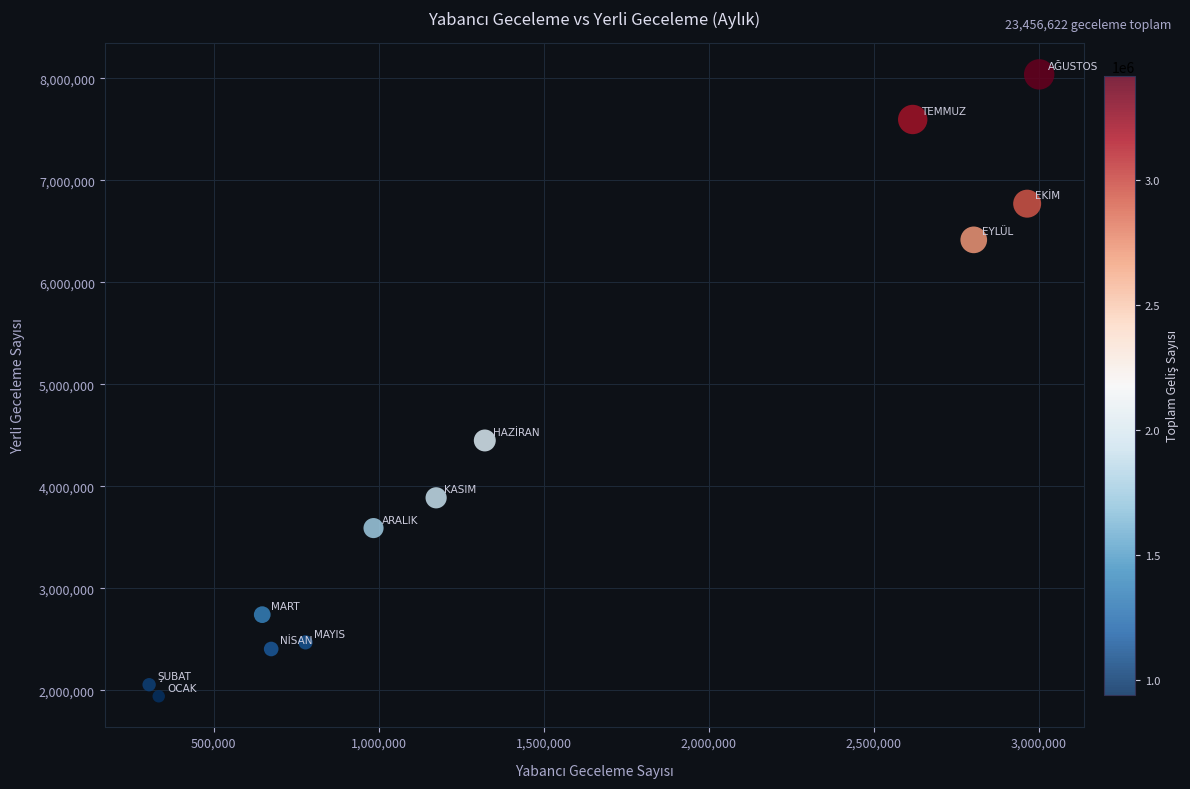

What is the average Y value?

4364917